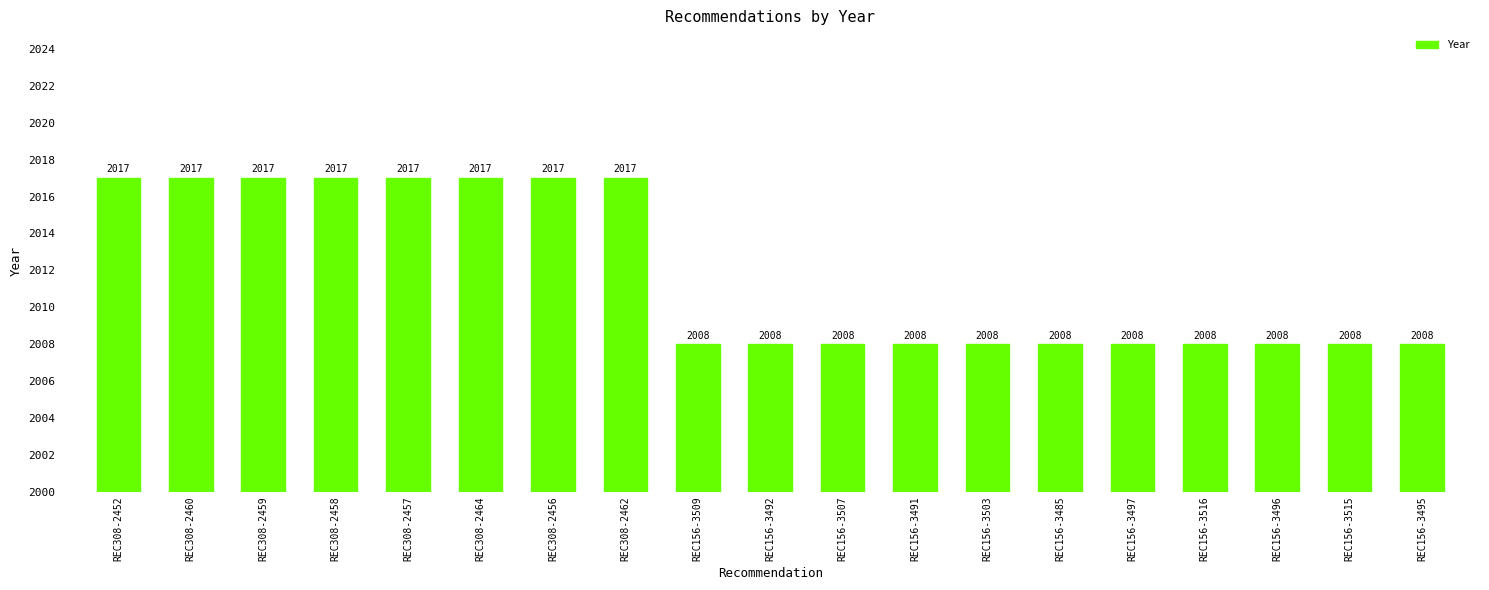

Are the bars horizontal?

No